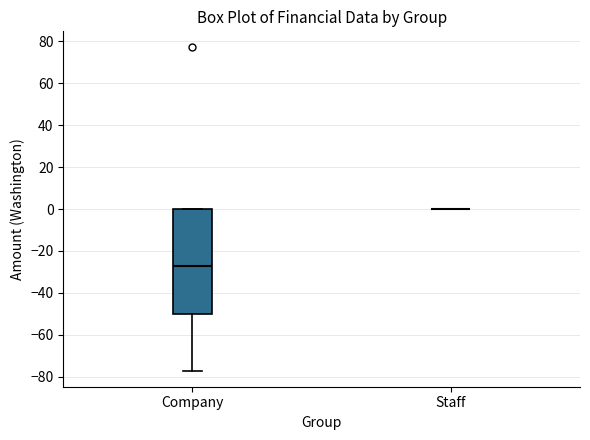

Reading left to right, transcribe this box plot: for each box, give where its median line is, the range the box spans, and where its two whiskers end, as read against the y-axis. The values are not printed on the chart, so give them approximately, as read against the axis.

Company: median -26, box -50 to 0, whiskers -76 to 0
Staff: box collapsed to a line at 0, whiskers 0 to 0